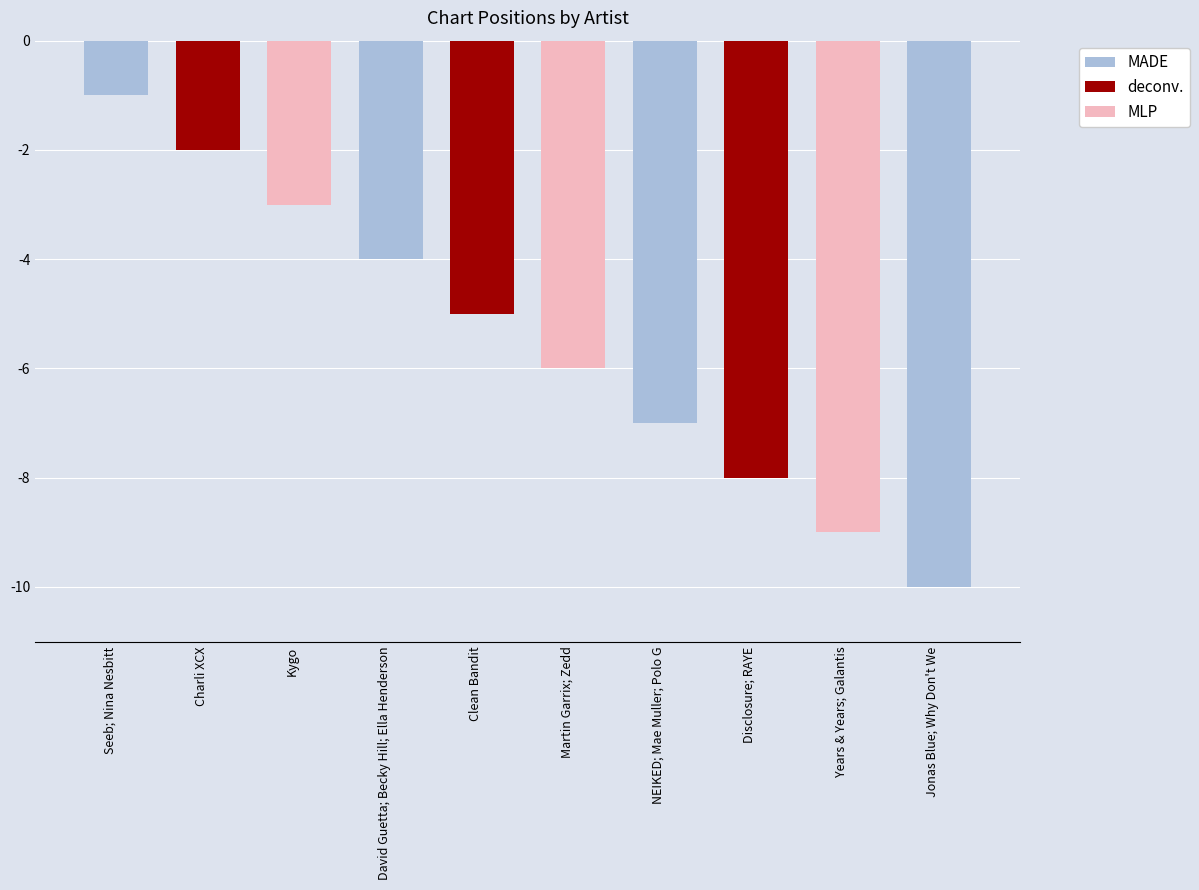

At which label is the value closest to 5?

Clean Bandit